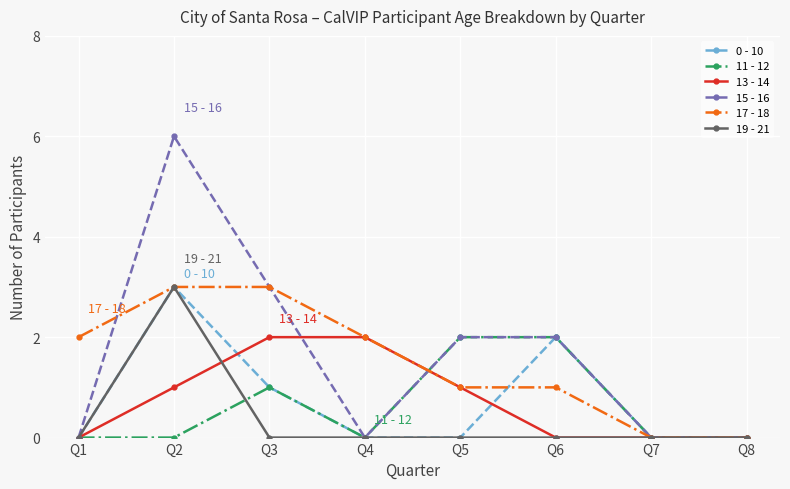

What is the value of the 13 - 14 point at the 4th from the left?

2